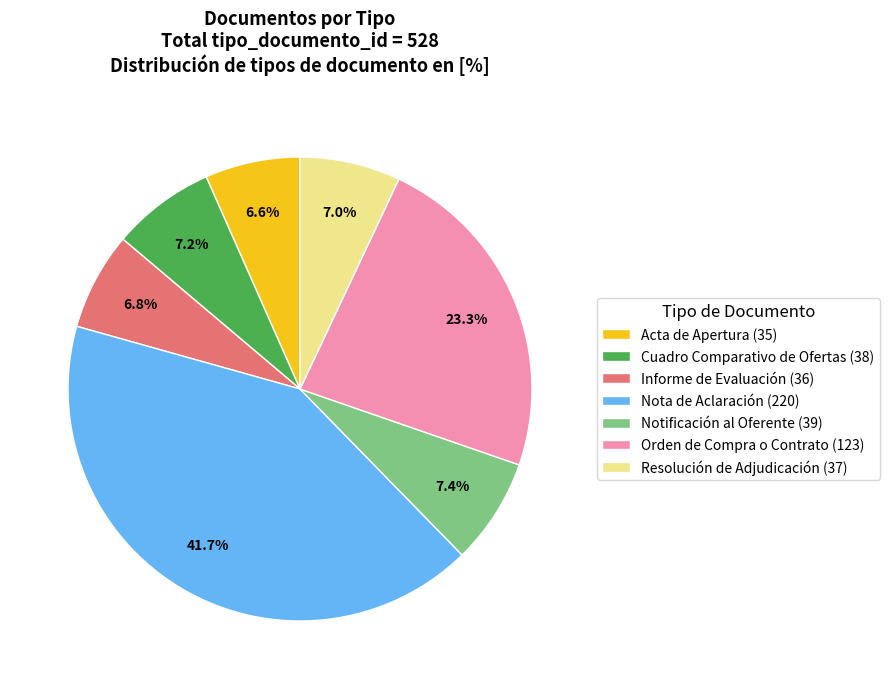

What percentage is the Acta de Apertura (35) slice, to the nearest percent?

7%